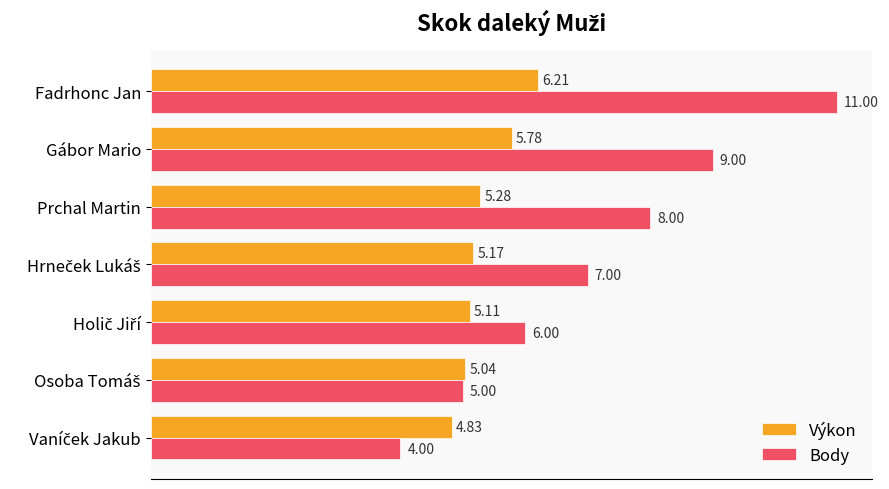

What is the difference between the maximum and minimum values in the Výkon series?

1.4